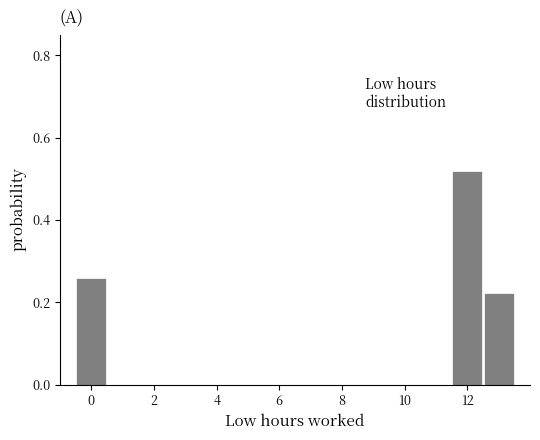

Over which range of the x-axis is the bar tallest?

11.5 to 12.5